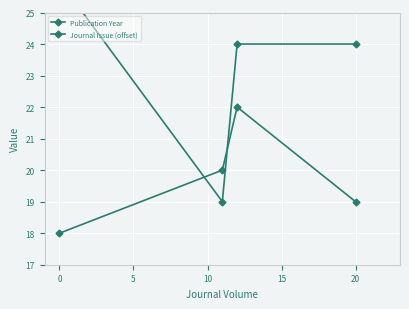

What is the minimum value shown in the chart?

18